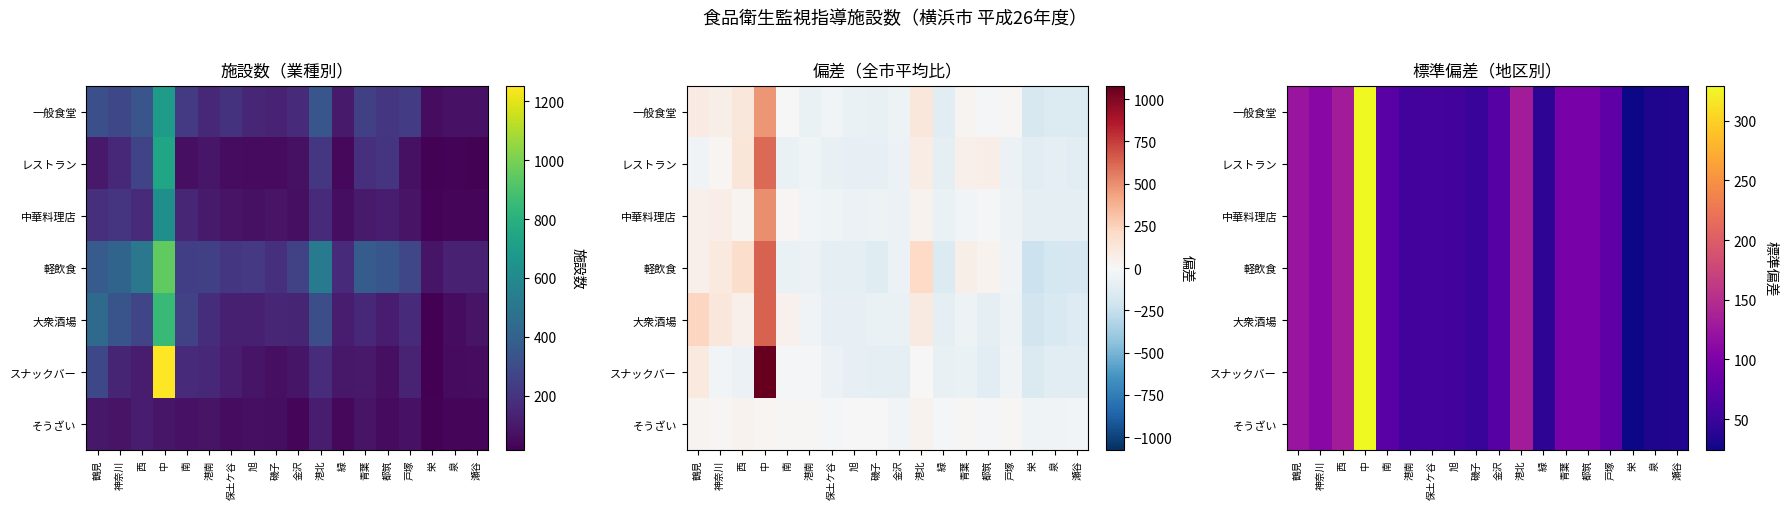

Is it true that 一般食堂 equals 17.2 at 瀬谷?

False